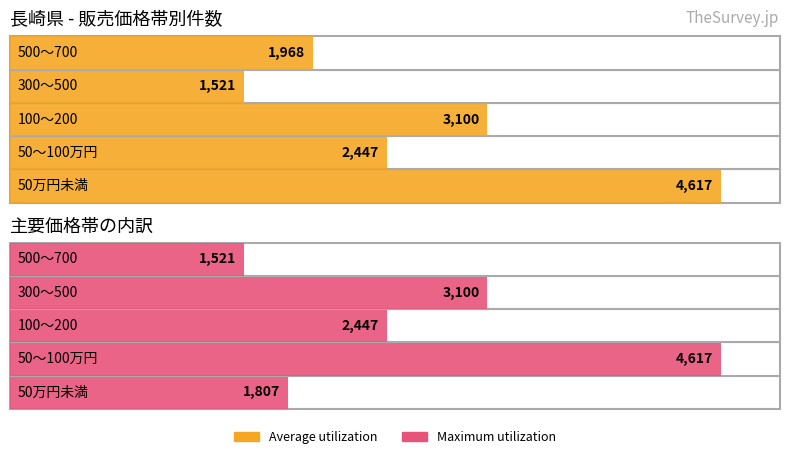

Reading left to right, extract all data points from this chart.

Average utilization: 50万円未満=4617	50～100万円=2447	100～200=3100	300～500=1521	500～700=1968
Maximum utilization: 50万円未満=1807	50～100万円=4617	100～200=2447	300～500=3100	500～700=1521